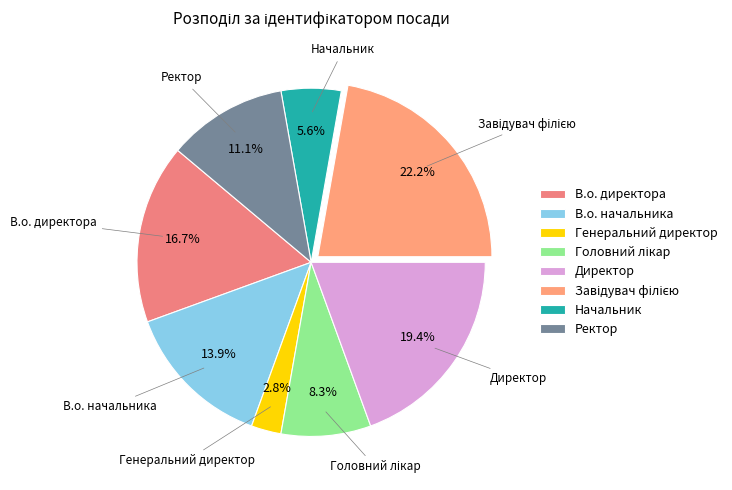

Between Ректор and Директор, which is larger?

Директор